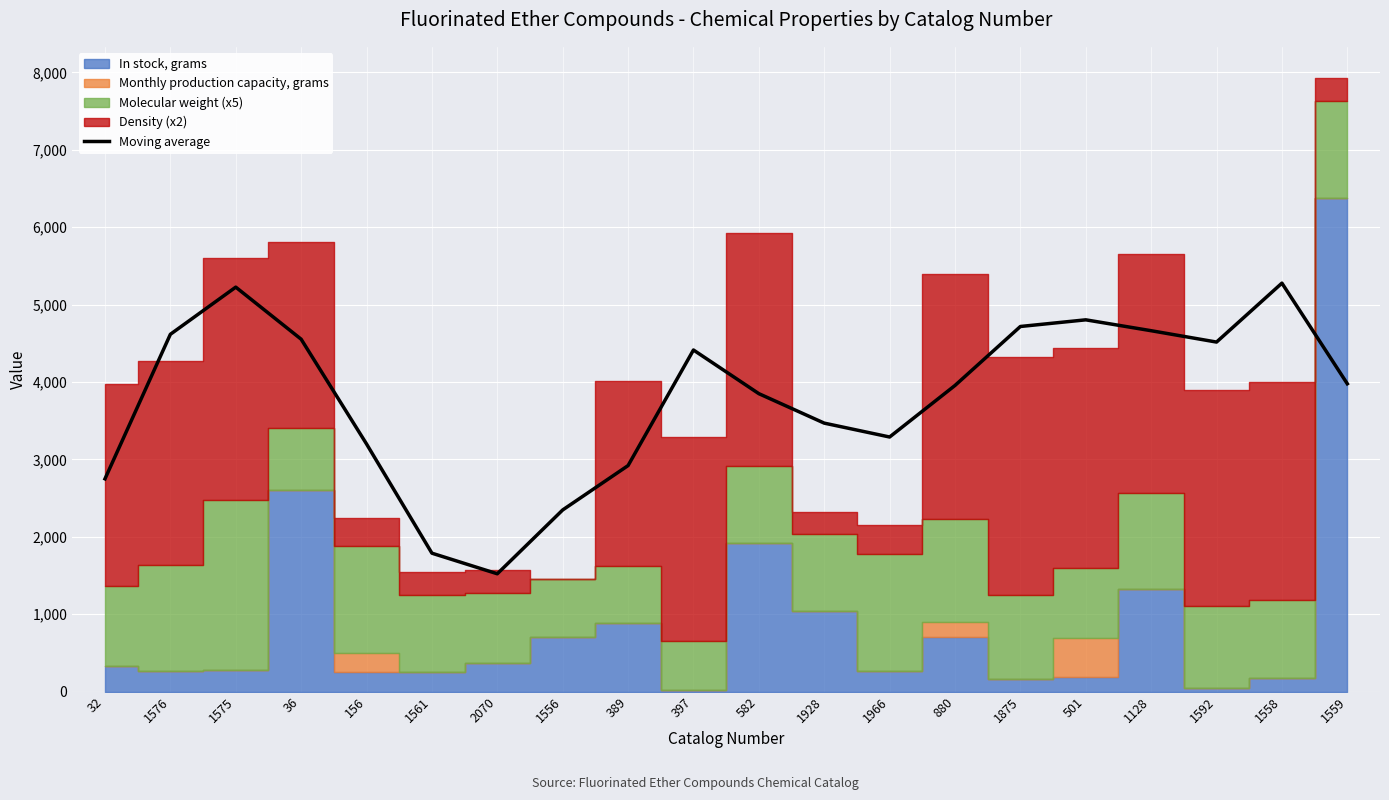

Reading left to right, list all the values displayed in this chart.

2749.1	4616.6	5226.0	4553.3	3199.8	1788.4	1522.3	2347.0	2920.3	4413.7	3849.6	3468.9	3289.5	3955.5	4717.6	4803.6	4663.0	4516.3	5277.7	3977.5